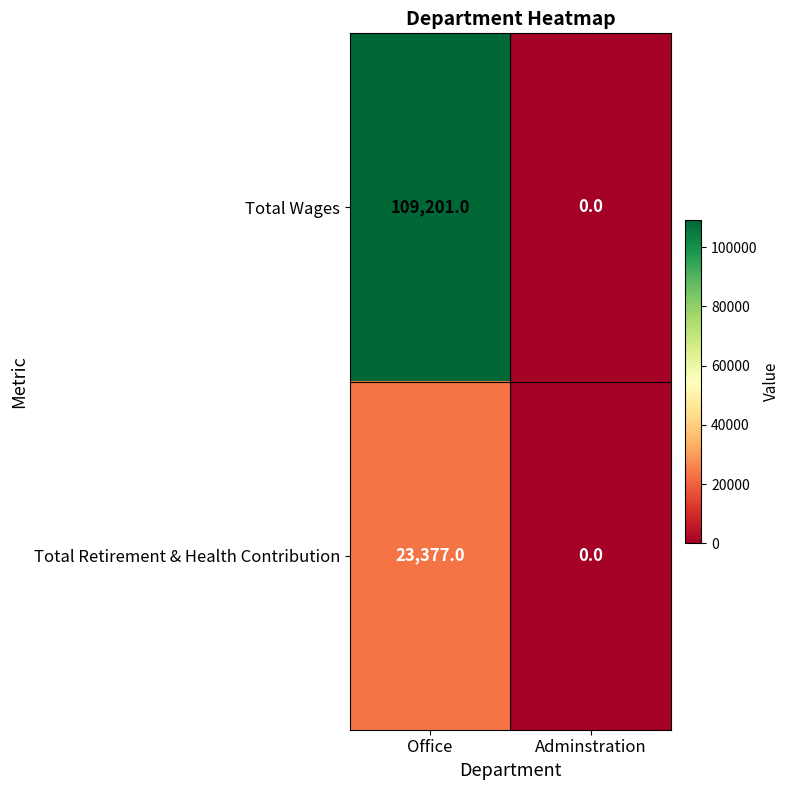

At how many categories does at least one series exceed 71016?

1